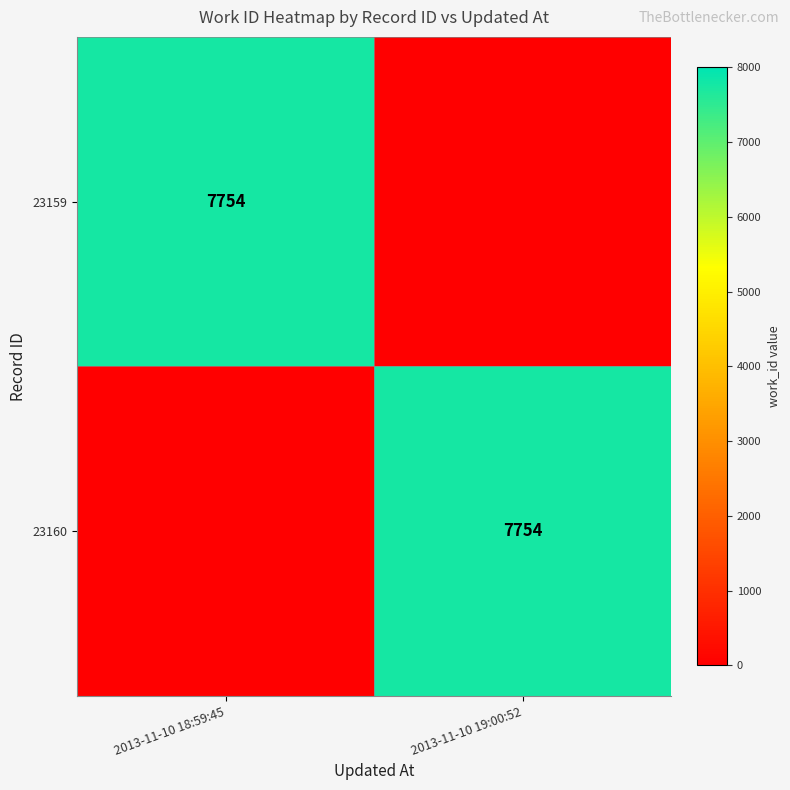

At how many categories does at least one series exceed 7000?

2